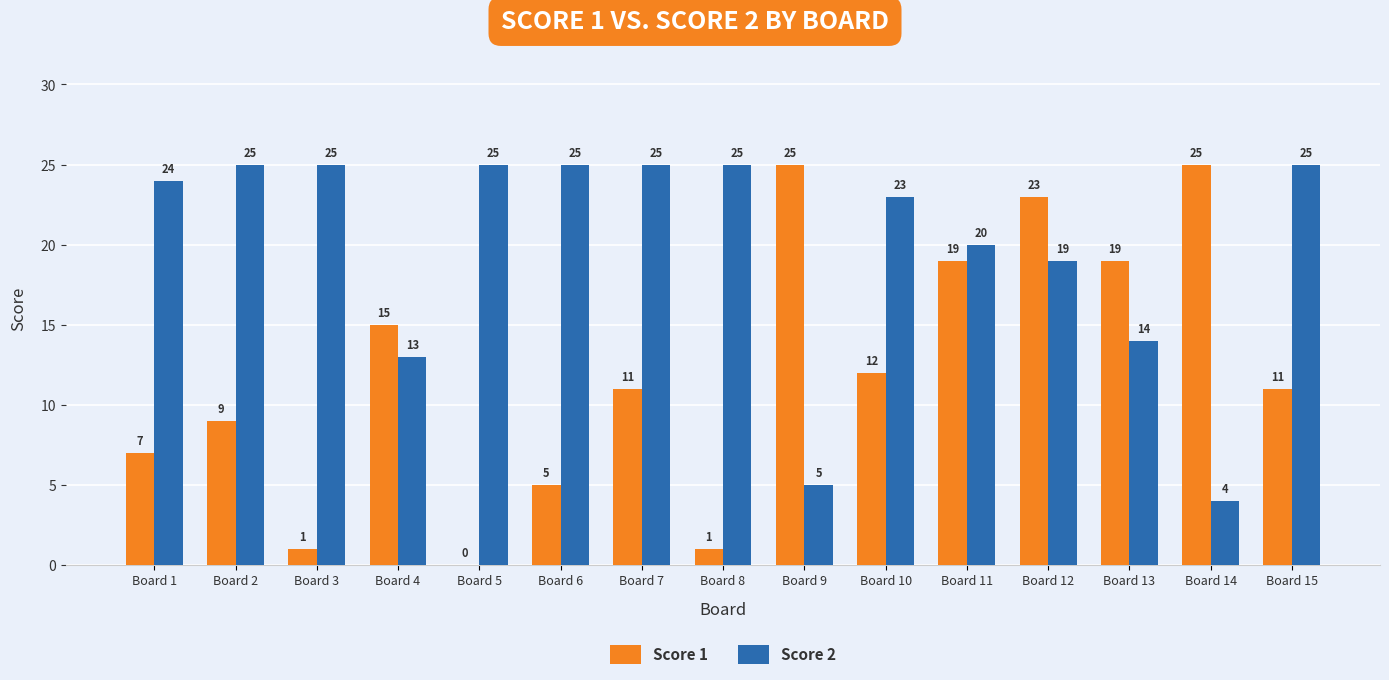

Is it true that Score 1 equals 25 at Board 9?

True